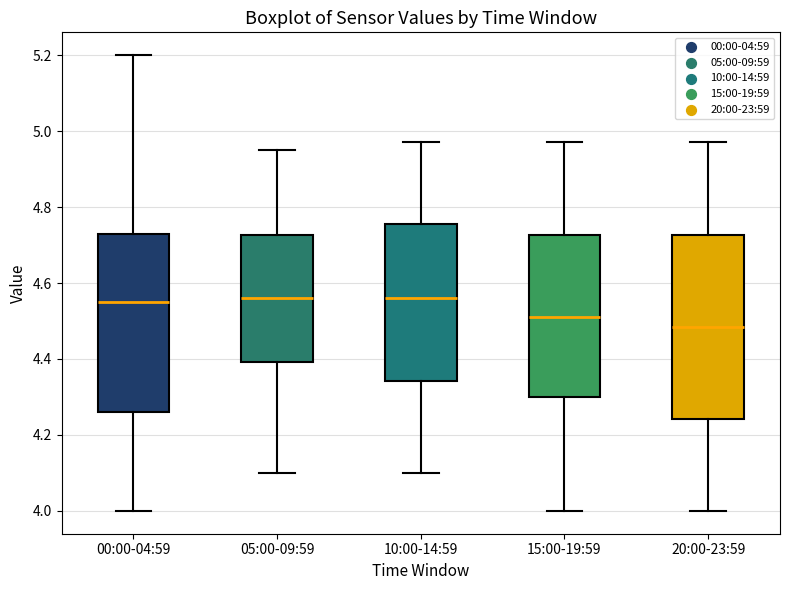

Reading left to right, transcribe this box plot: for each box, give where its median line is, the range the box spans, and where its two whiskers end, as read against the y-axis. The values are not printed on the chart, so give them approximately, as read against the axis.

00:00-04:59: median 4.56, box 4.26 to 4.74, whiskers 4.00 to 5.20
05:00-09:59: median 4.56, box 4.40 to 4.72, whiskers 4.10 to 4.96
10:00-14:59: median 4.56, box 4.34 to 4.76, whiskers 4.10 to 4.98
15:00-19:59: median 4.52, box 4.30 to 4.72, whiskers 4.00 to 4.98
20:00-23:59: median 4.48, box 4.24 to 4.72, whiskers 4.00 to 4.98